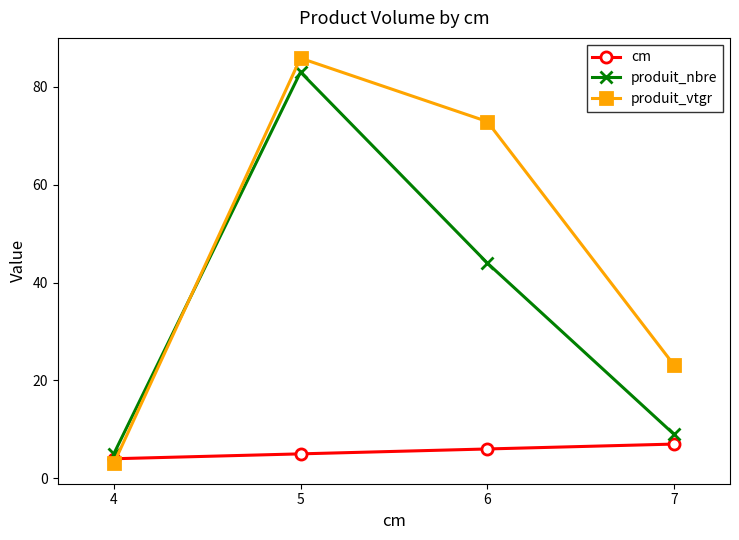

Is it true that produit_vtgr equals 113.1 at 5?

False